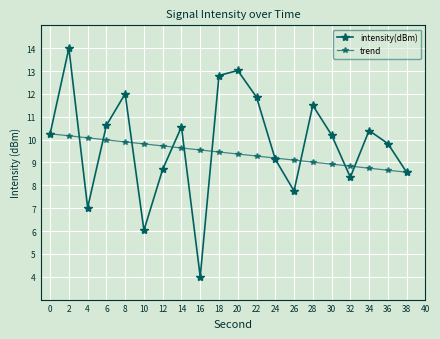

True or false: trend has more than 2 points higher than both neighbors.

False